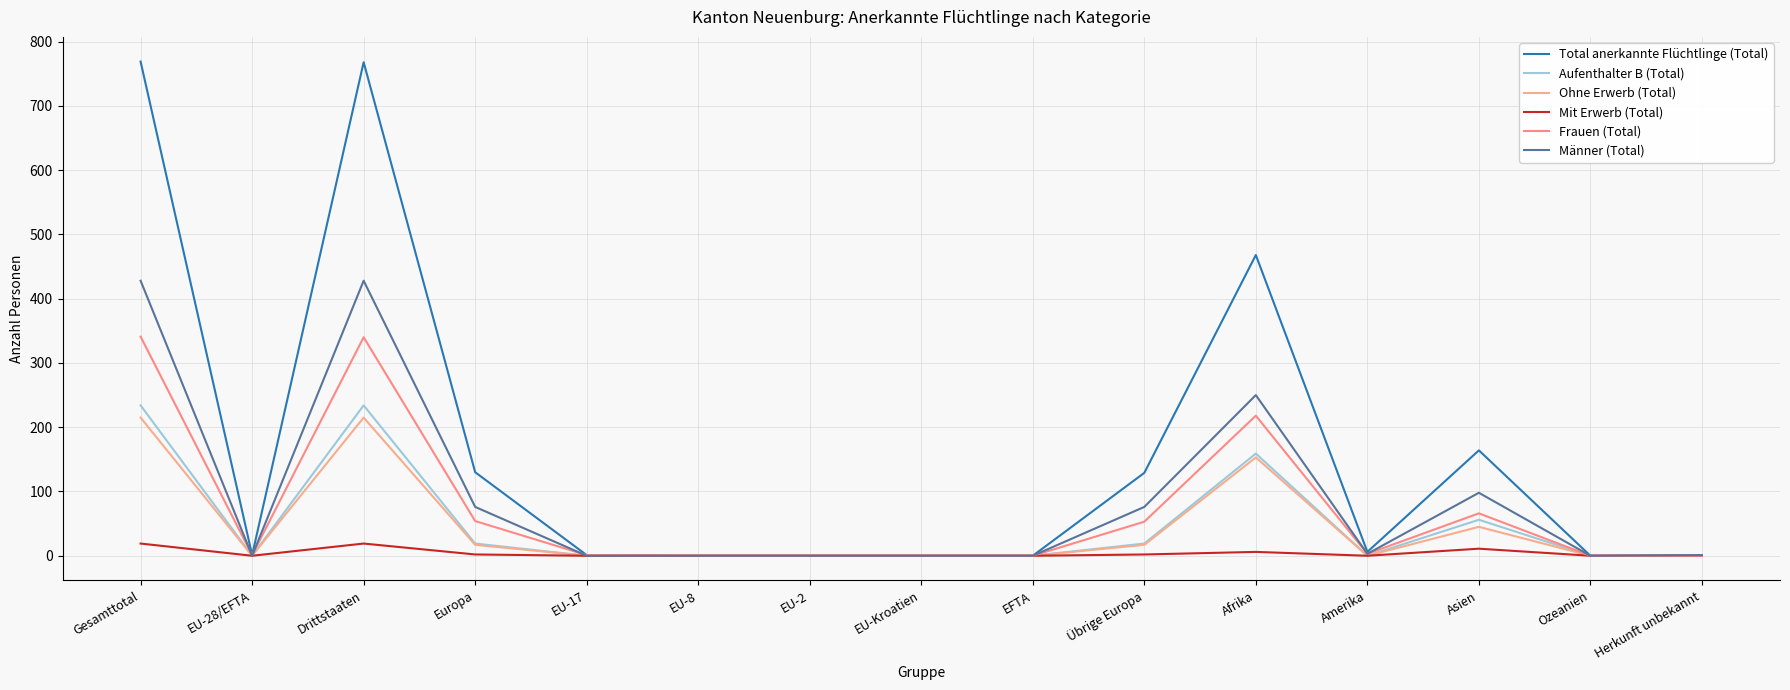

Is this an area chart (filled region under the line)?

No